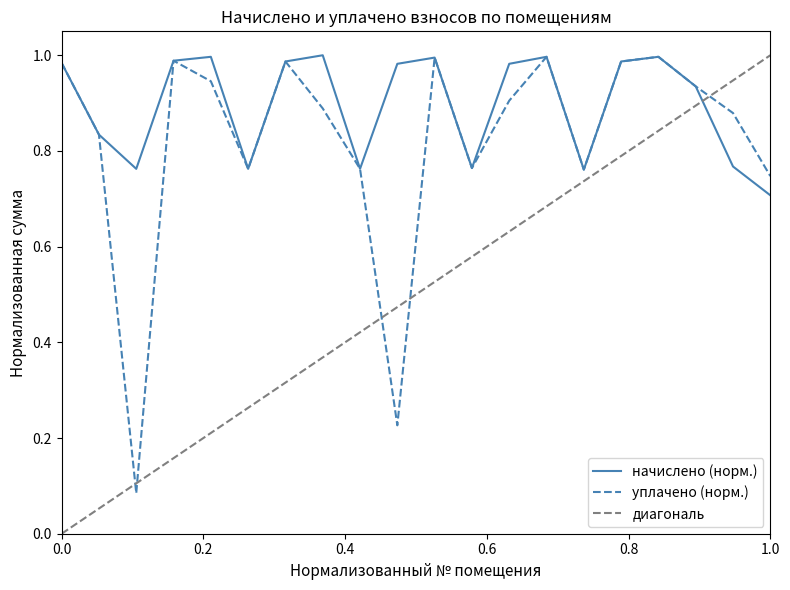

True or false: начислено and уплачено intersect in this chart.

False